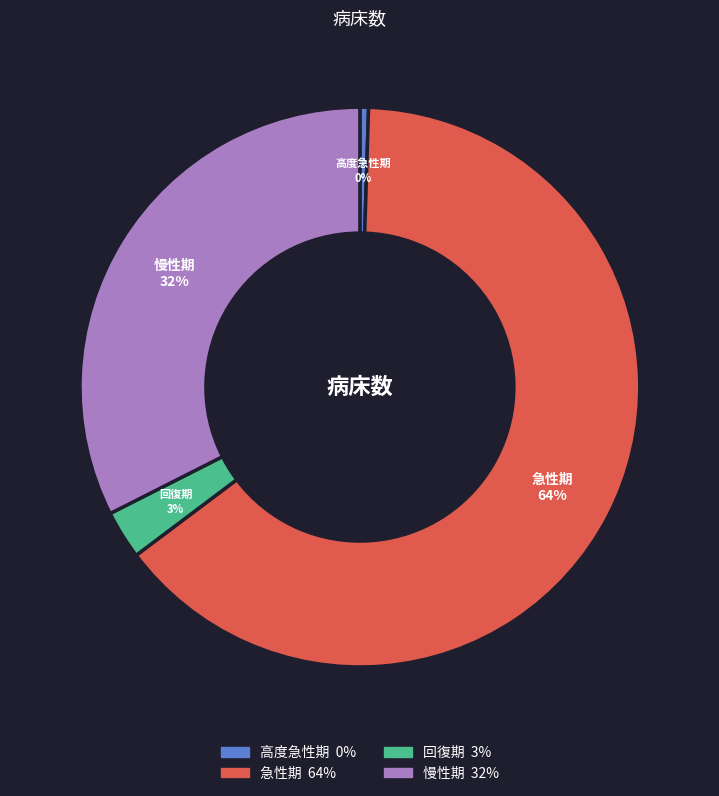

The 急性期 slice represents 55% of the pie. True or false?

False